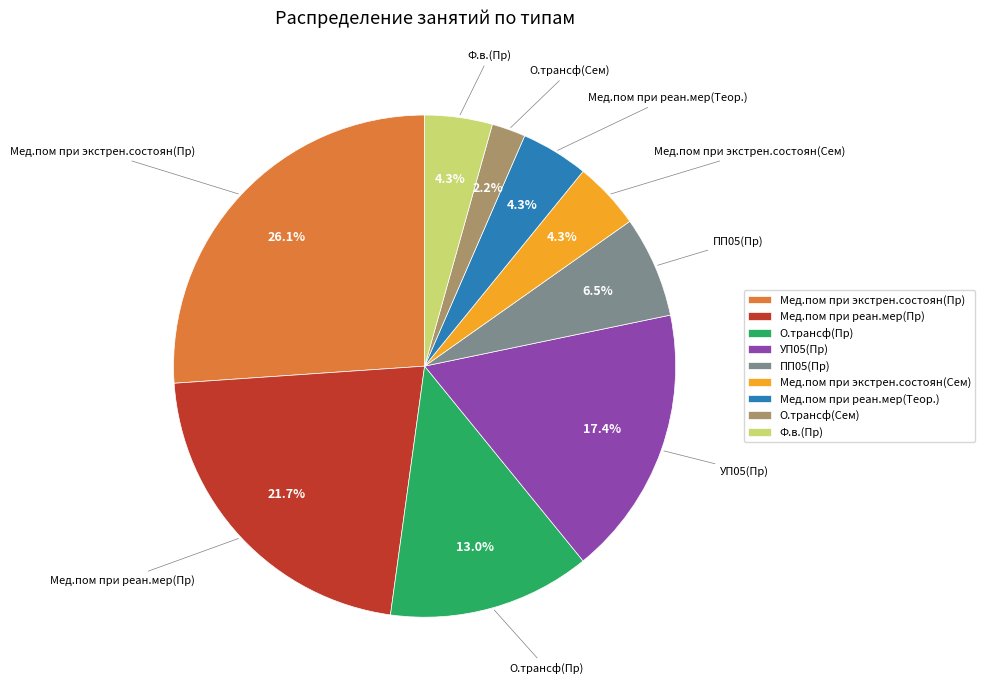

Combined, what portion of the pie is О.трансф(Пр) and О.трансф(Сем)?

15.2%